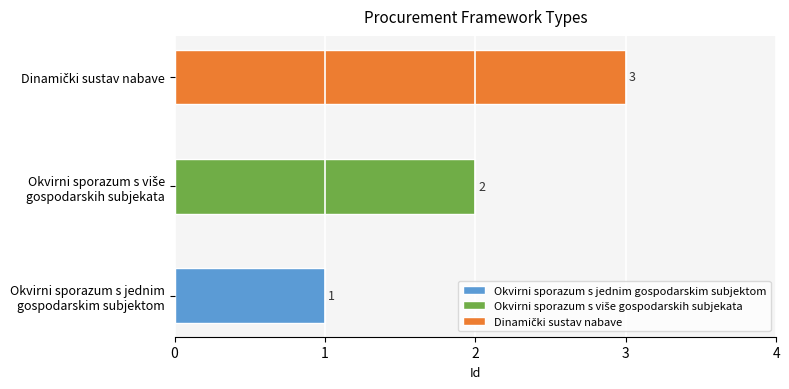

Does the chart contain stacked bars?

No